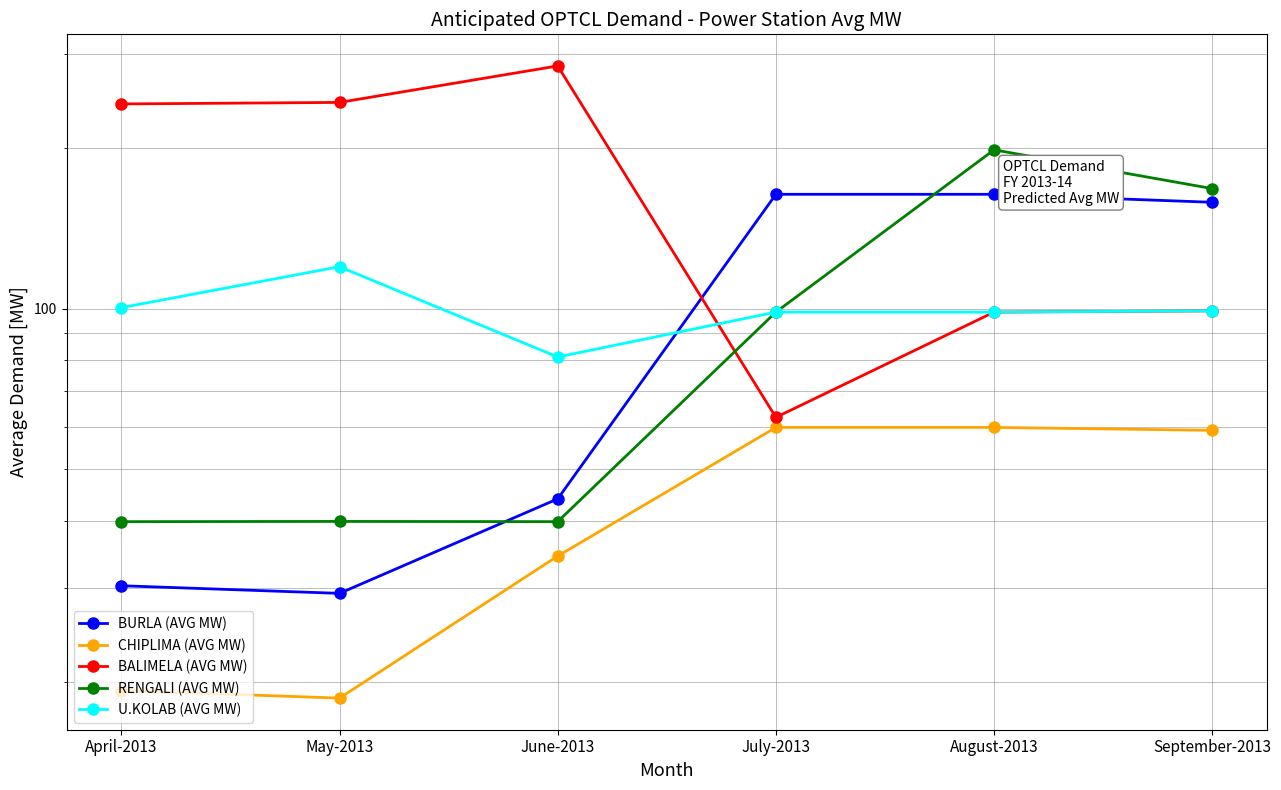

Reading left to right, list all the values displayed in this chart.

BURLA (AVG MW): 30.2	29.3	44.0	163.7	163.7	158.1
CHIPLIMA (AVG MW): 19.2	18.6	34.4	59.9	59.9	59.1
BALIMELA (AVG MW): 241.7	243.3	284.7	62.5	98.5	99.0
RENGALI (AVG MW): 39.9	39.9	39.9	98.5	198.3	167.8
U.KOLAB (AVG MW): 100.4	119.8	81.1	98.5	98.5	99.0